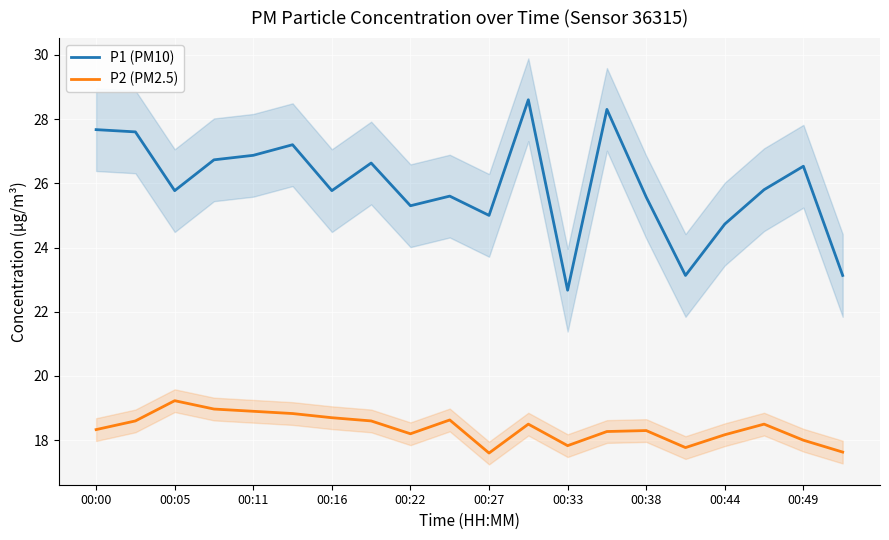

The P2 (PM2.5) series shows 17.8 at 00:33. True or false?

True